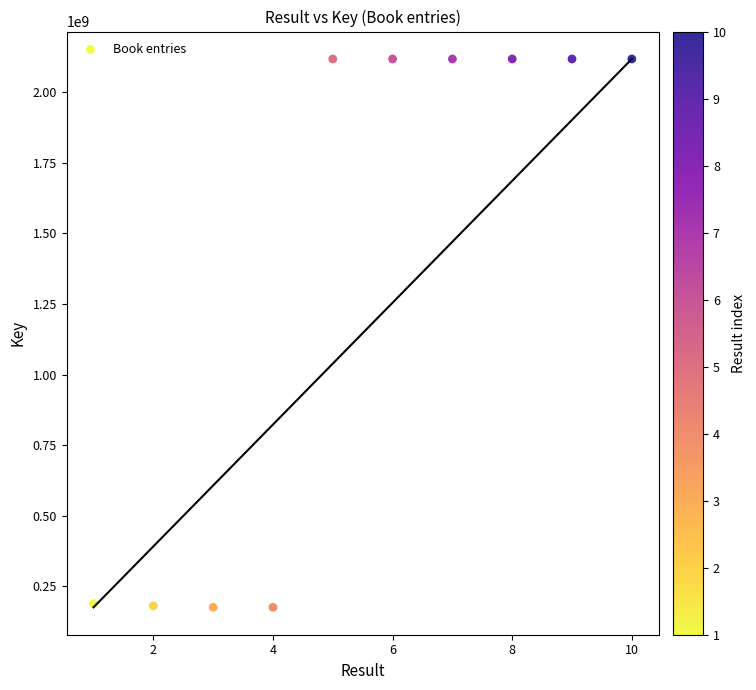

What is the average X value?

6